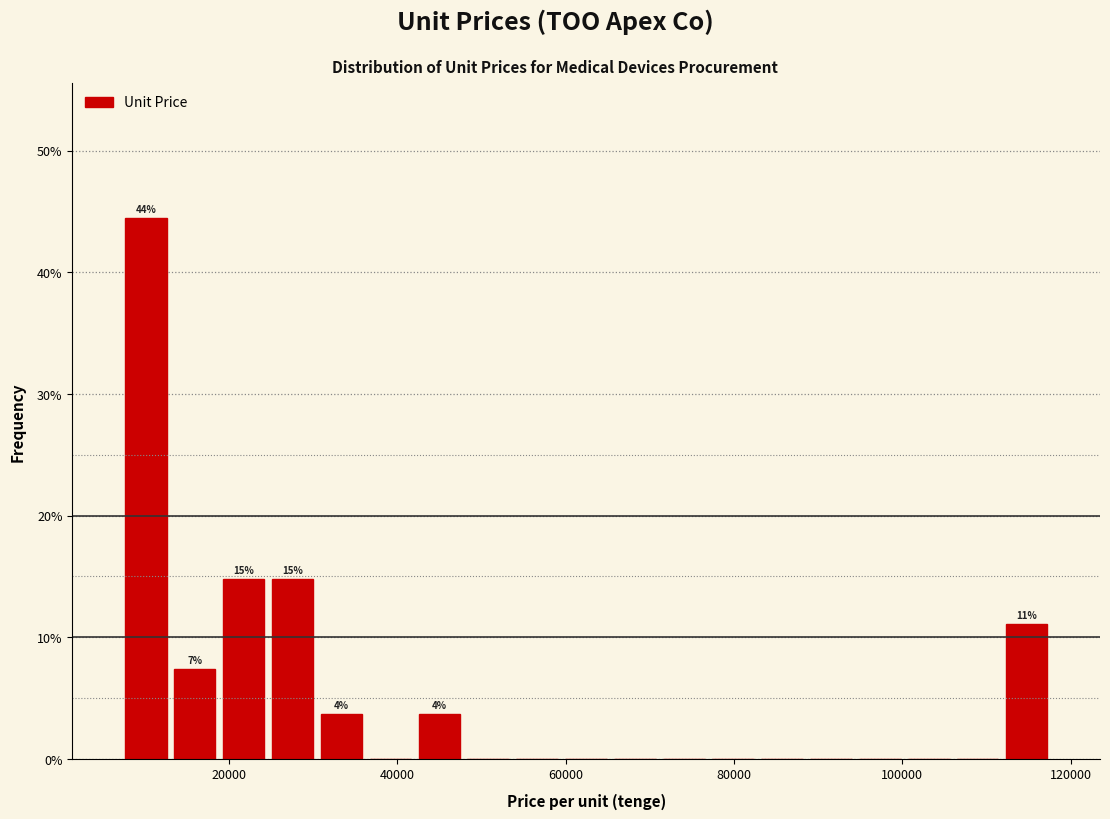

Around what value on the x-axis is the tallest bar? Give the approximate position of its centre, as read against the axis.

10000